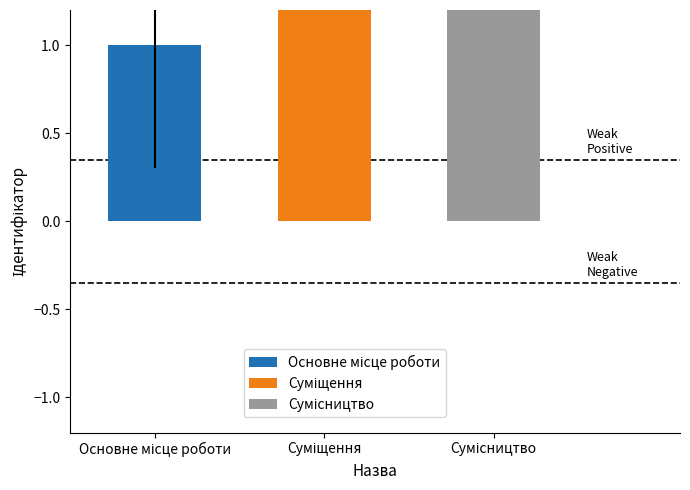

What is the label of the 2nd bar from the left?

Суміщення